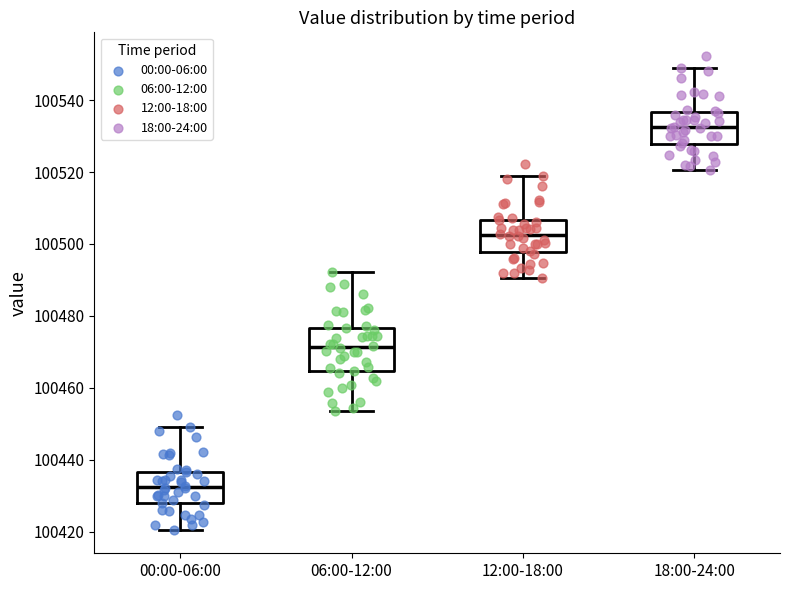

Where is the lower edge of the box for 00:00-06:00 on the y-axis? The values are not printed on the chart, so give them approximately, as read against the axis.

100428